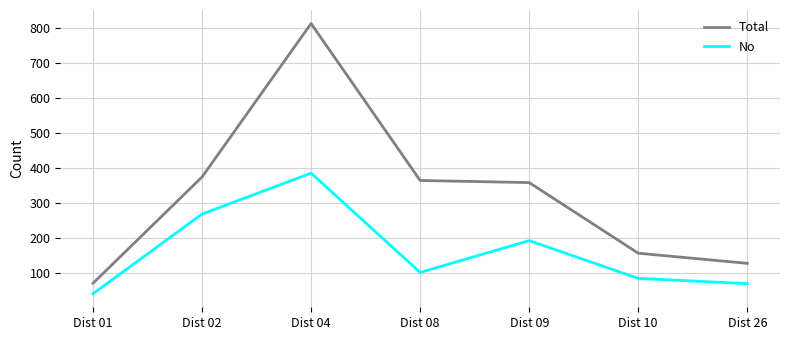

What is the greatest value displayed?

813